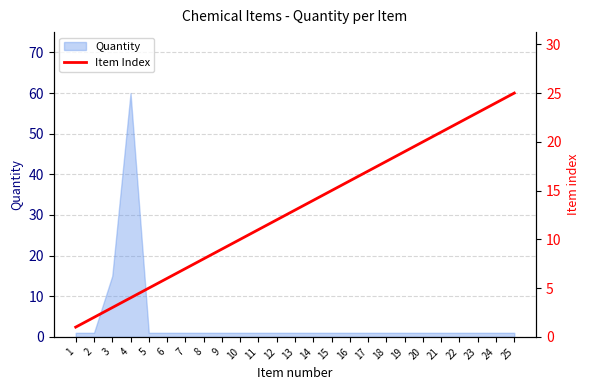

Is it true that Quantity equals 1 at 7?

True